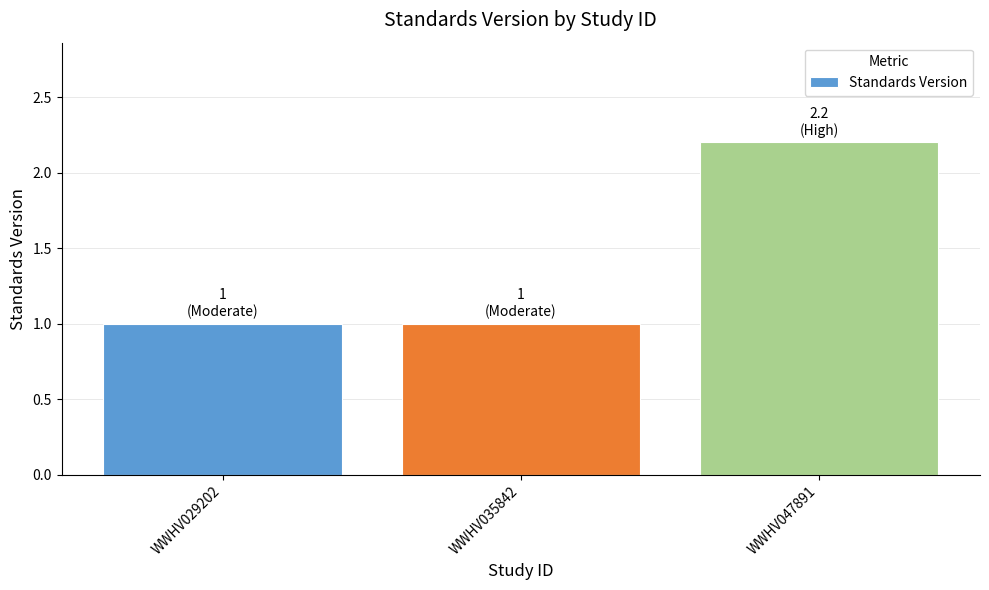

How many bars are there in total?

3